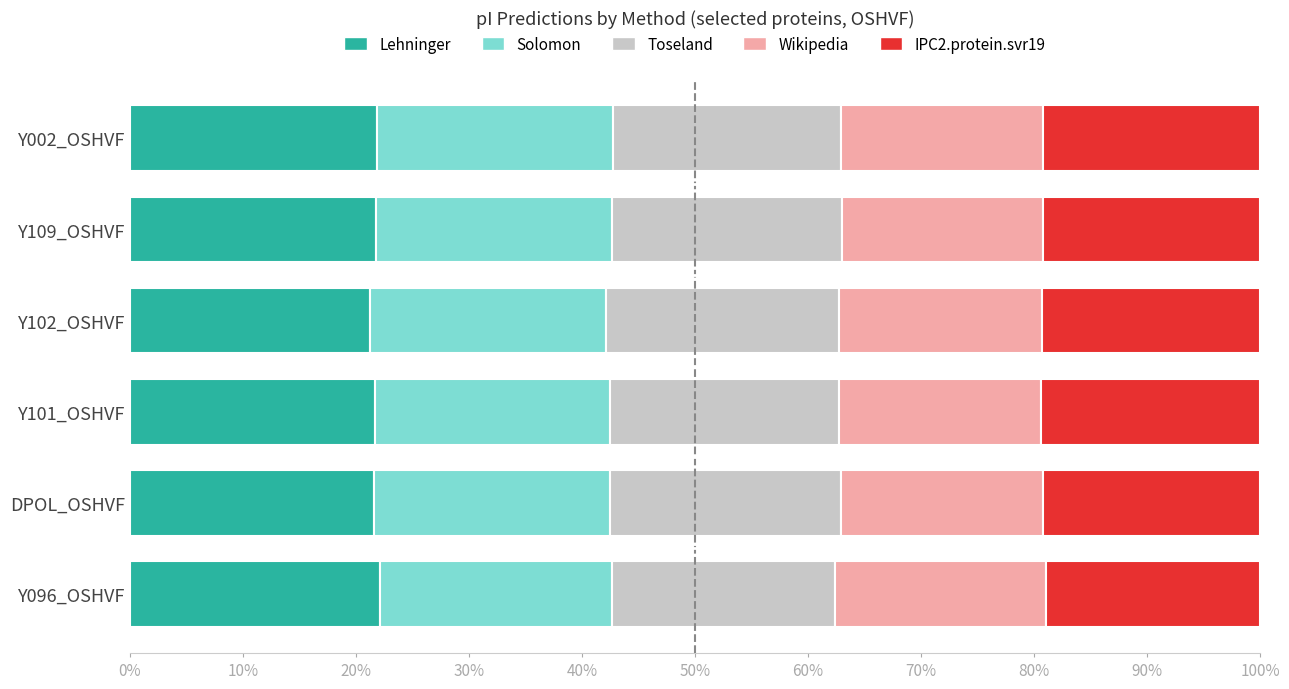

The value of Lehninger at Y096_OSHVF is 22.1. True or false?

True